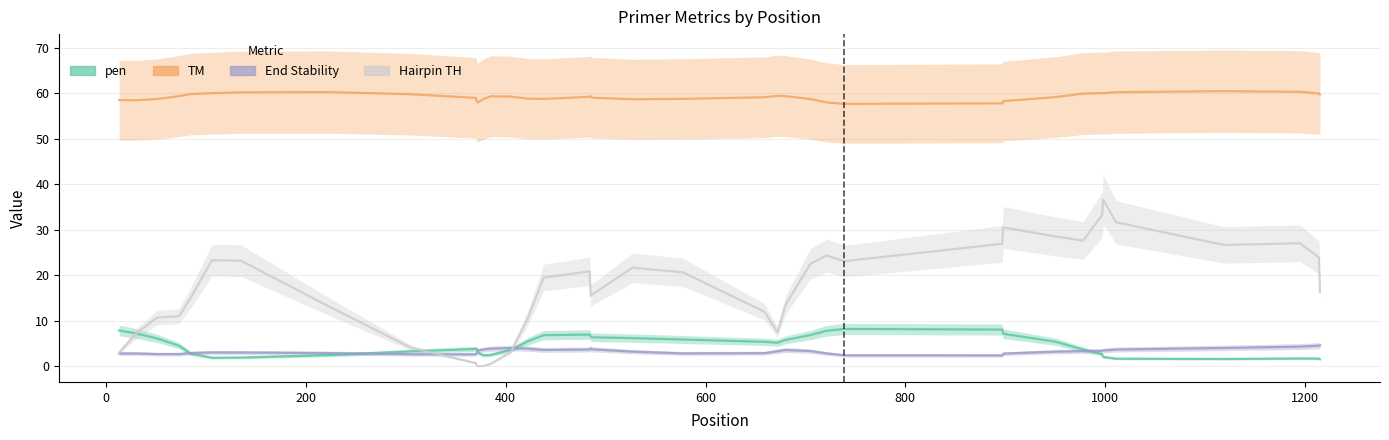

True or false: PRIMER_RIGHT_0_TM and pen cross at least once.

False